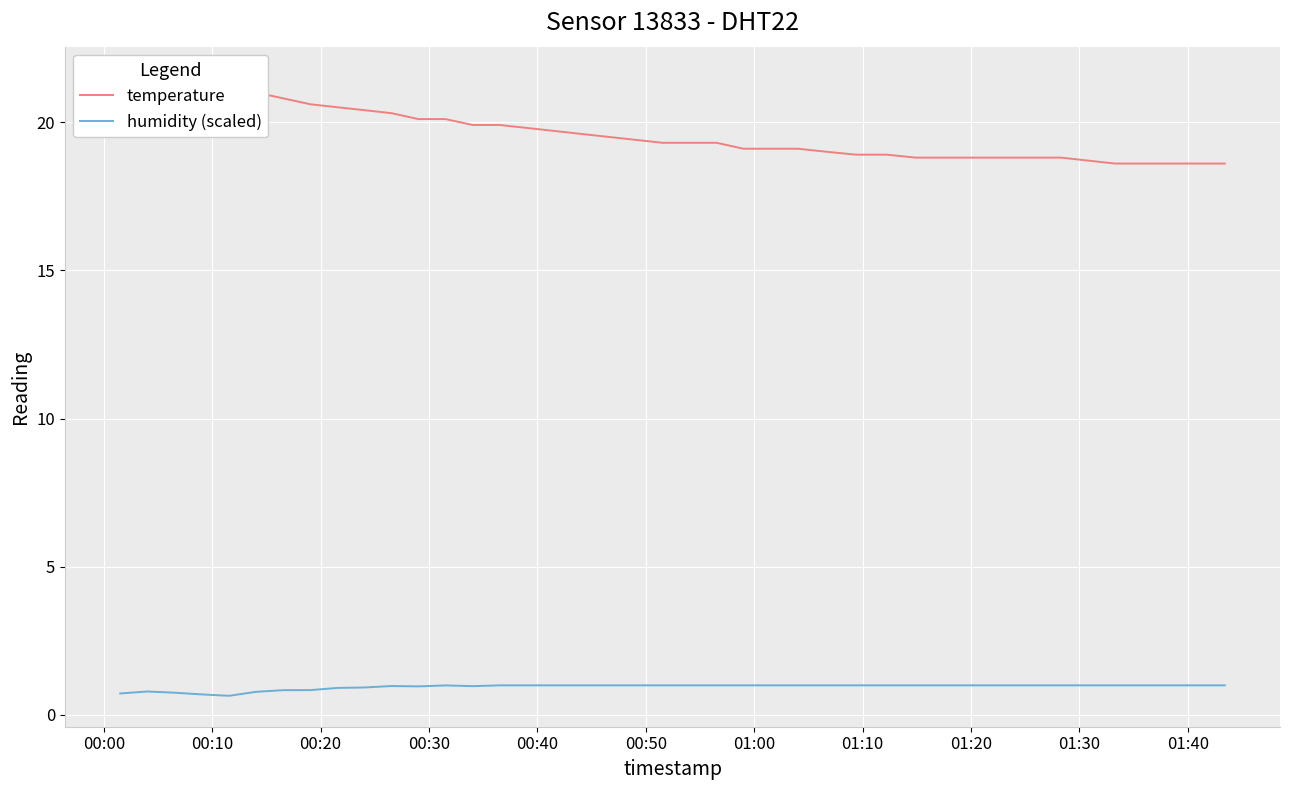

True or false: humidity (scaled) and temperature cross at least once.

False